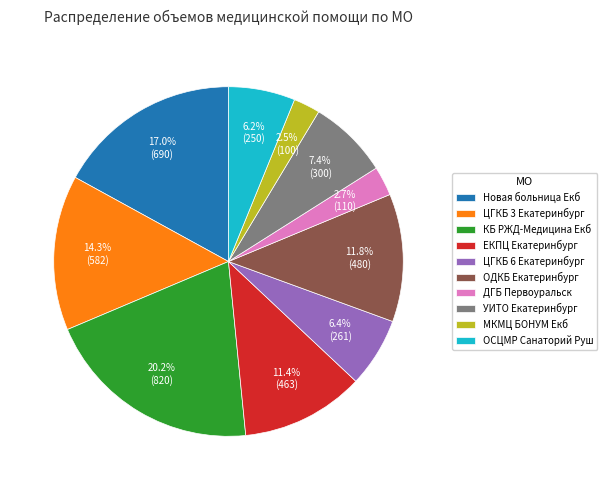

Between ЕКПЦ Екатеринбург and УИТО Екатеринбург, which is larger?

ЕКПЦ Екатеринбург